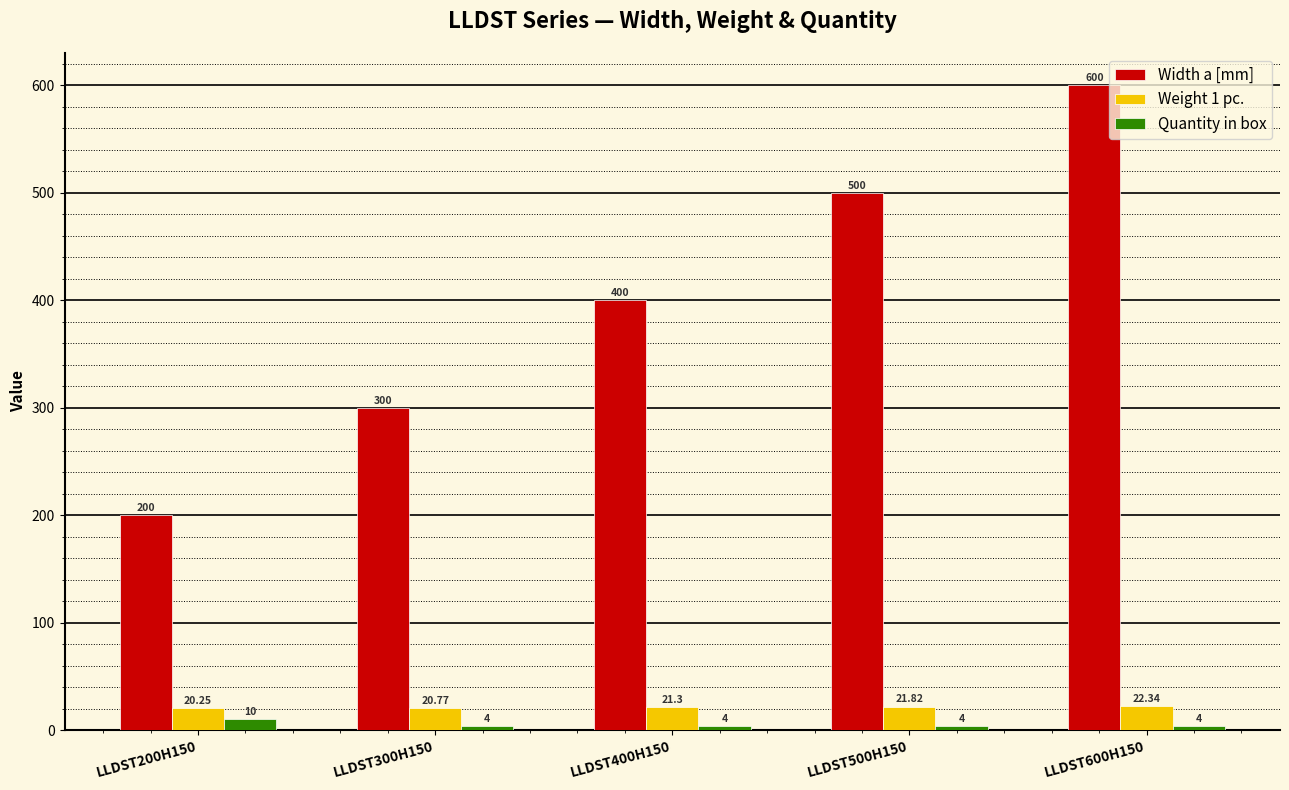

At which label does Weight 1 pc. first exceed 21?

LLDST400H150